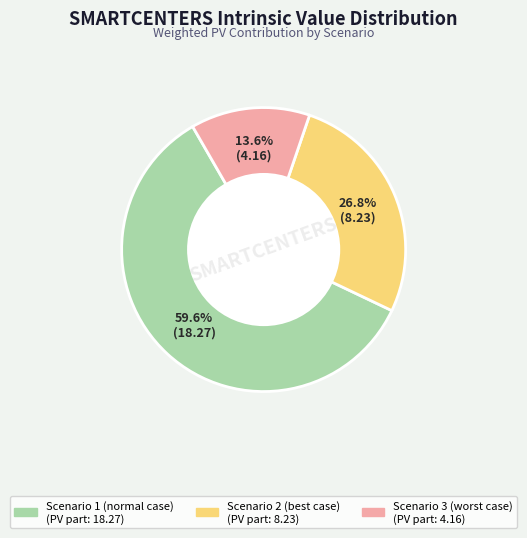

How many segments does this pie chart have?

3